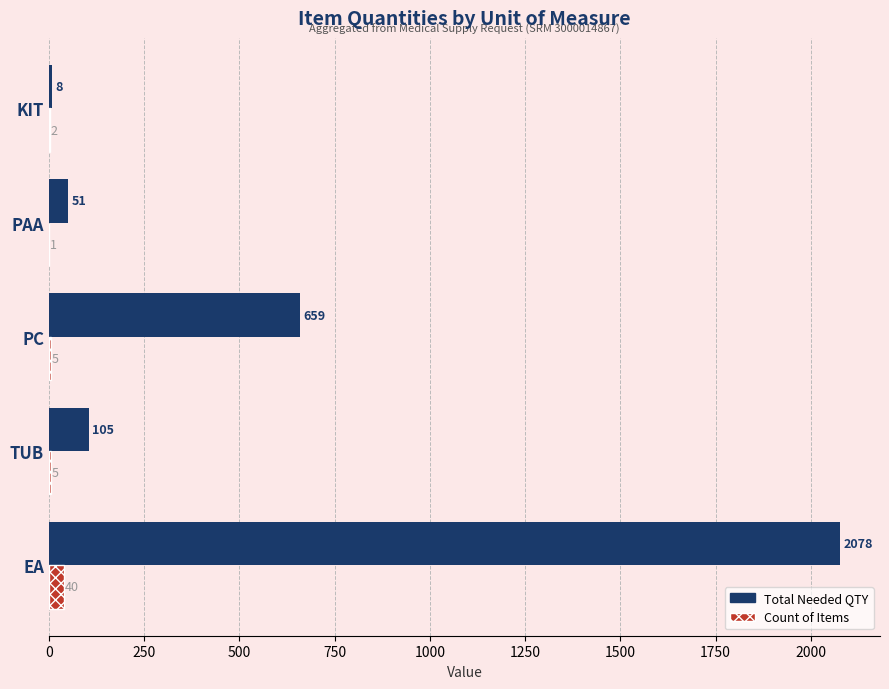

Which series has the largest range (max minus min)?

Total Needed QTY